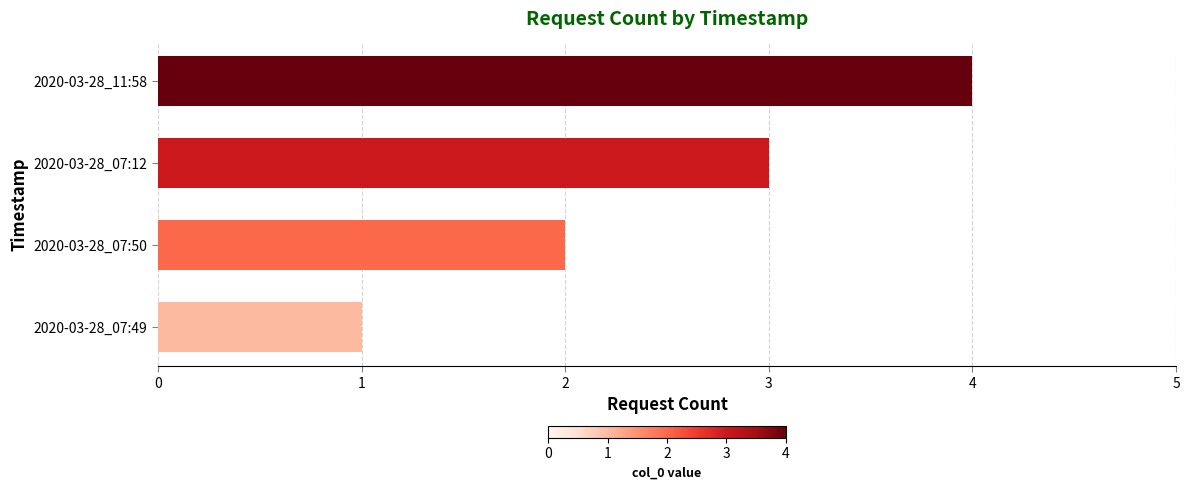

Approximately how many times larger is the value at 2020-03-28_11:58 compared to 2020-03-28_07:12?

1.3